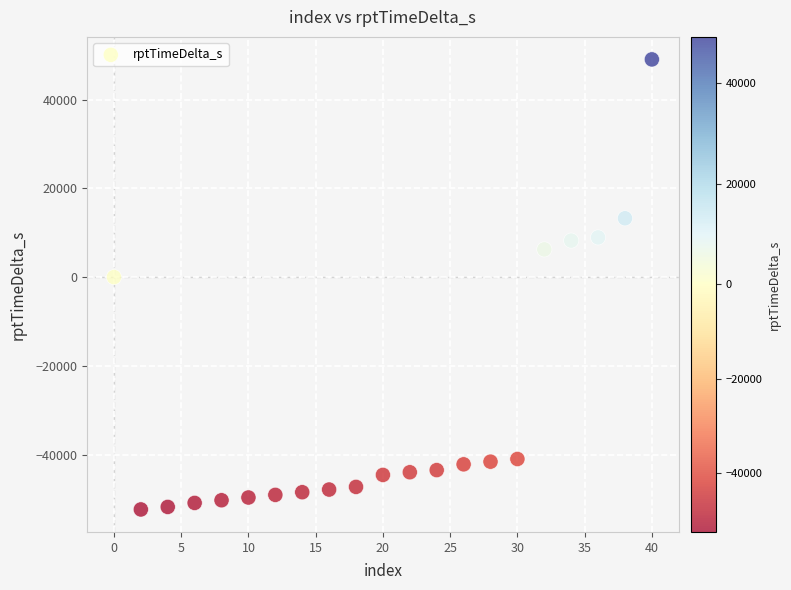

What is the range of Y values (max minus min)?

101451